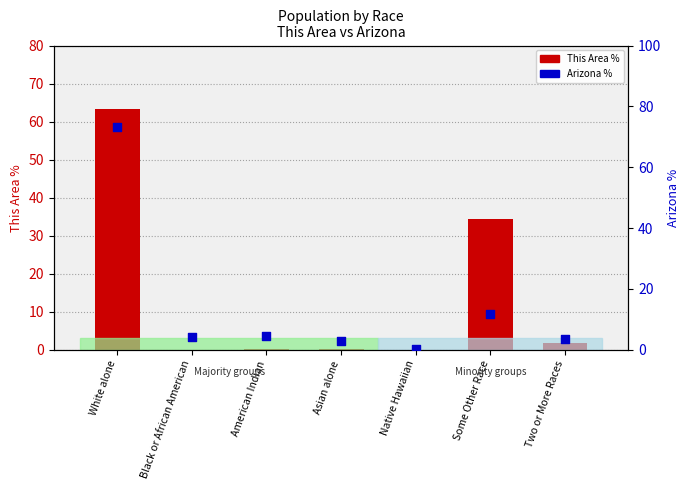

Which series reaches the maximum Y coordinate?

Arizona %